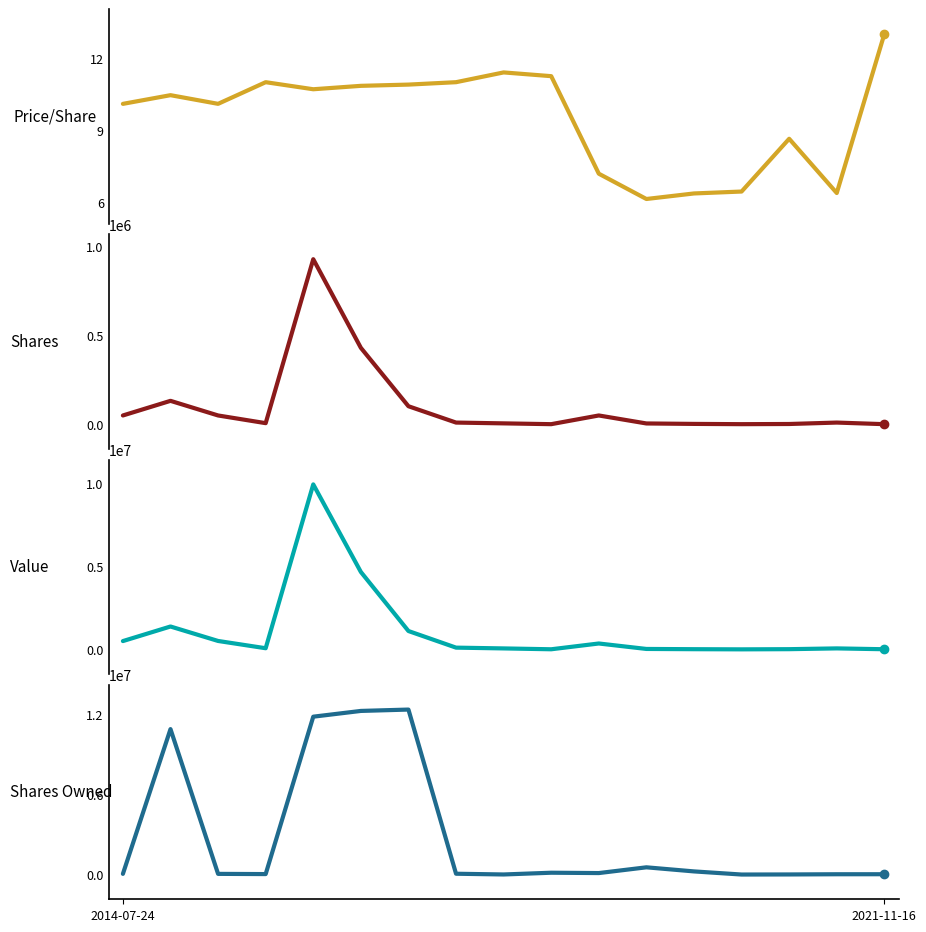

What is the approximate value of sharesOwnedFollowingTransaction at 12?

234732.0